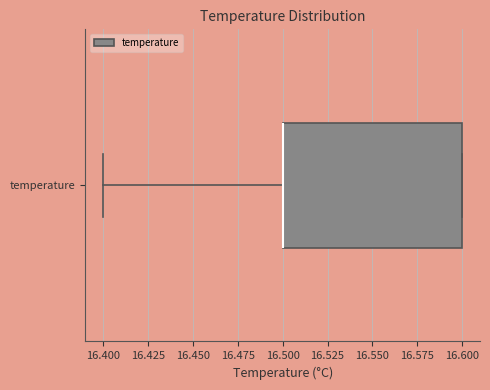

Transcribe this box plot: give where the median line is, the range the box spans, and where the two whiskers end, as read against the x-axis. The values are not printed on the chart, so give them approximately, as read against the axis.

median 16.5 (drawn on the box's left edge), box 16.5 to 16.6, whiskers 16.4 to 16.6